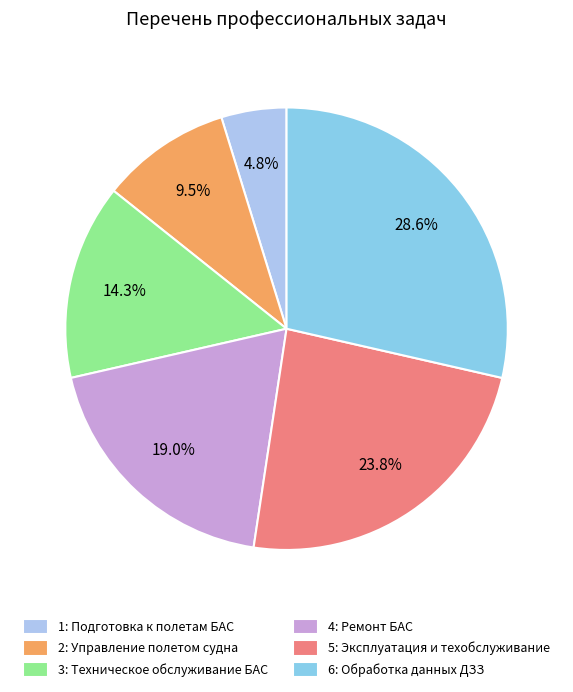

Does 5: Эксплуатация и техобслуживание represent more than half of the total?

No